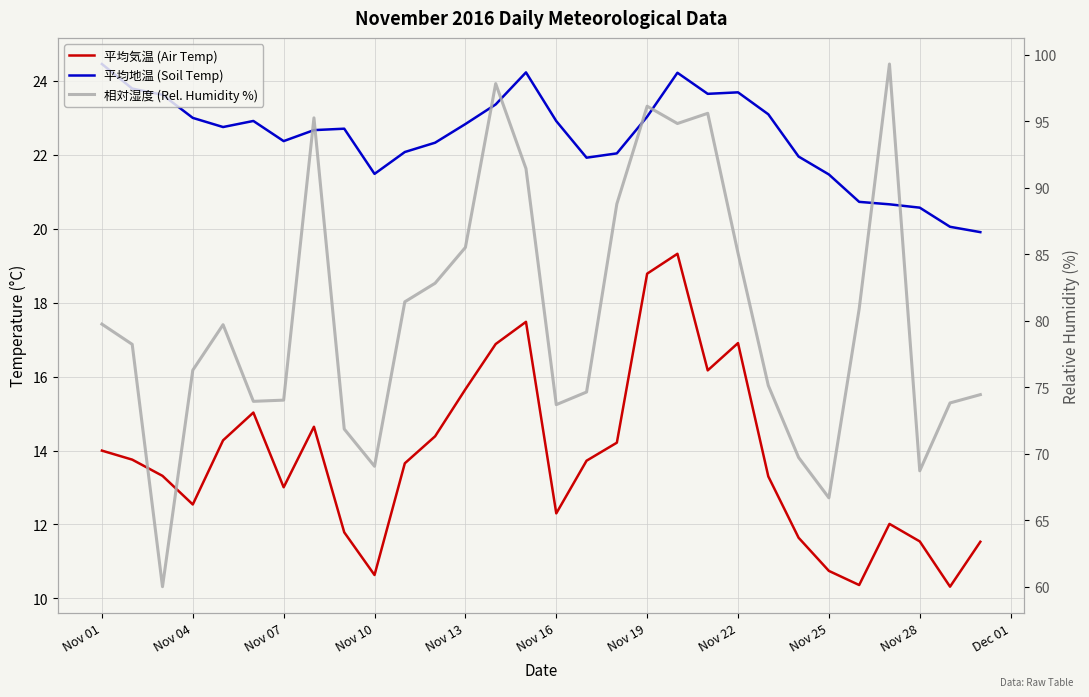

In 平均地温 (Soil Temp), how many points are lower than both neighbors (excluding endpoints)?

5